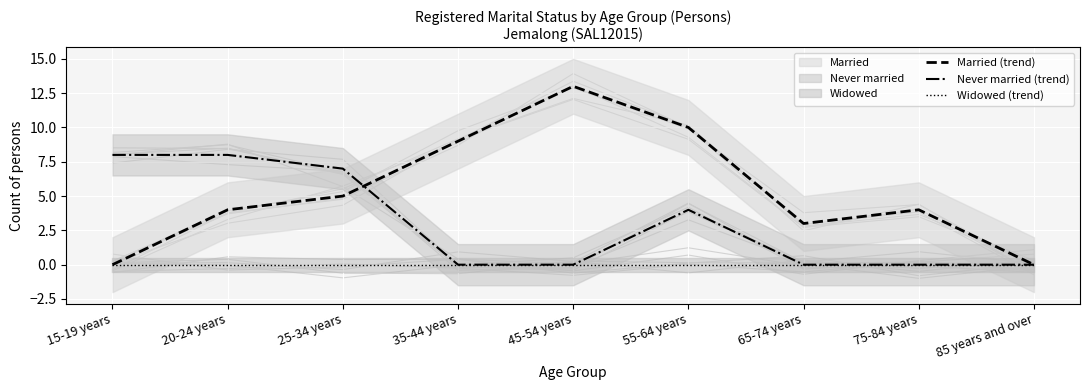

Reading right to left, transcribe all the data shown in this chart.

Married (trend): 85 years and over=0	75-84 years=4	65-74 years=3	55-64 years=10	45-54 years=13	35-44 years=9	25-34 years=5	20-24 years=4	15-19 years=0
Never married (trend): 85 years and over=0	75-84 years=0	65-74 years=0	55-64 years=4	45-54 years=0	35-44 years=0	25-34 years=7	20-24 years=8	15-19 years=8
Widowed (trend): 85 years and over=0	75-84 years=0	65-74 years=0	55-64 years=0	45-54 years=0	35-44 years=0	25-34 years=0	20-24 years=0	15-19 years=0